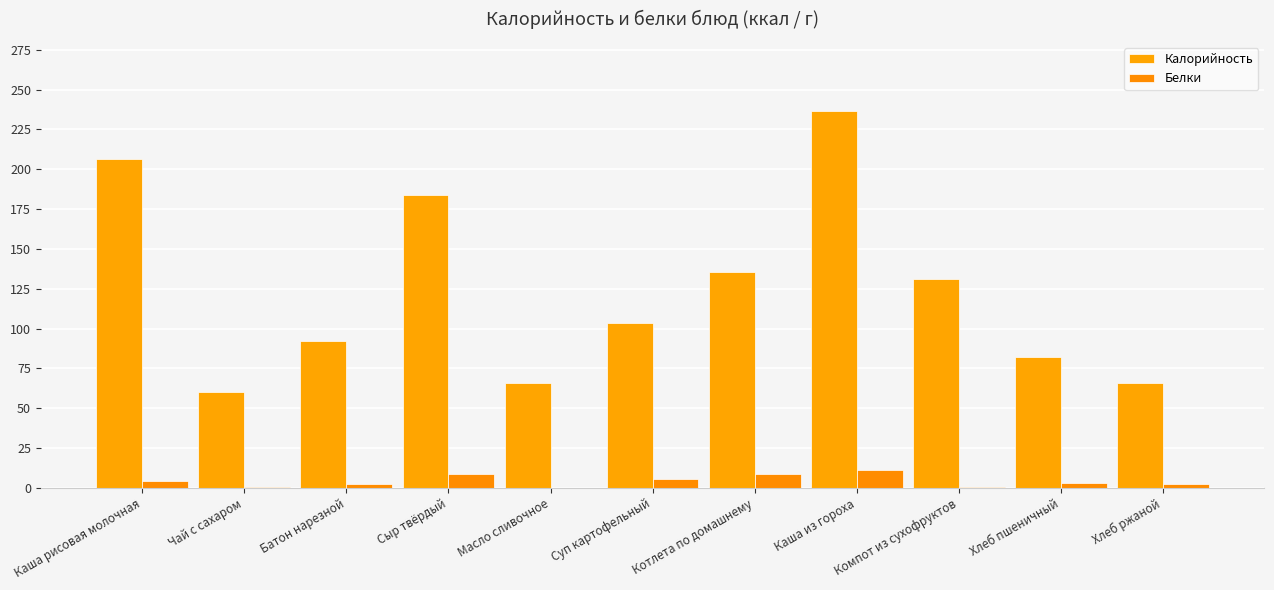

Rank the series by their average value, from highest to lowest.

Калорийность, Белки